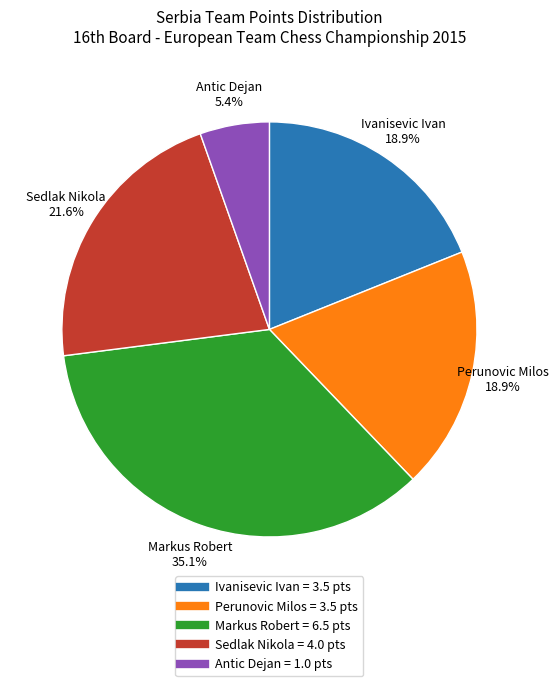

To the nearest percent, what portion does Perunovic Milos represent?

19%